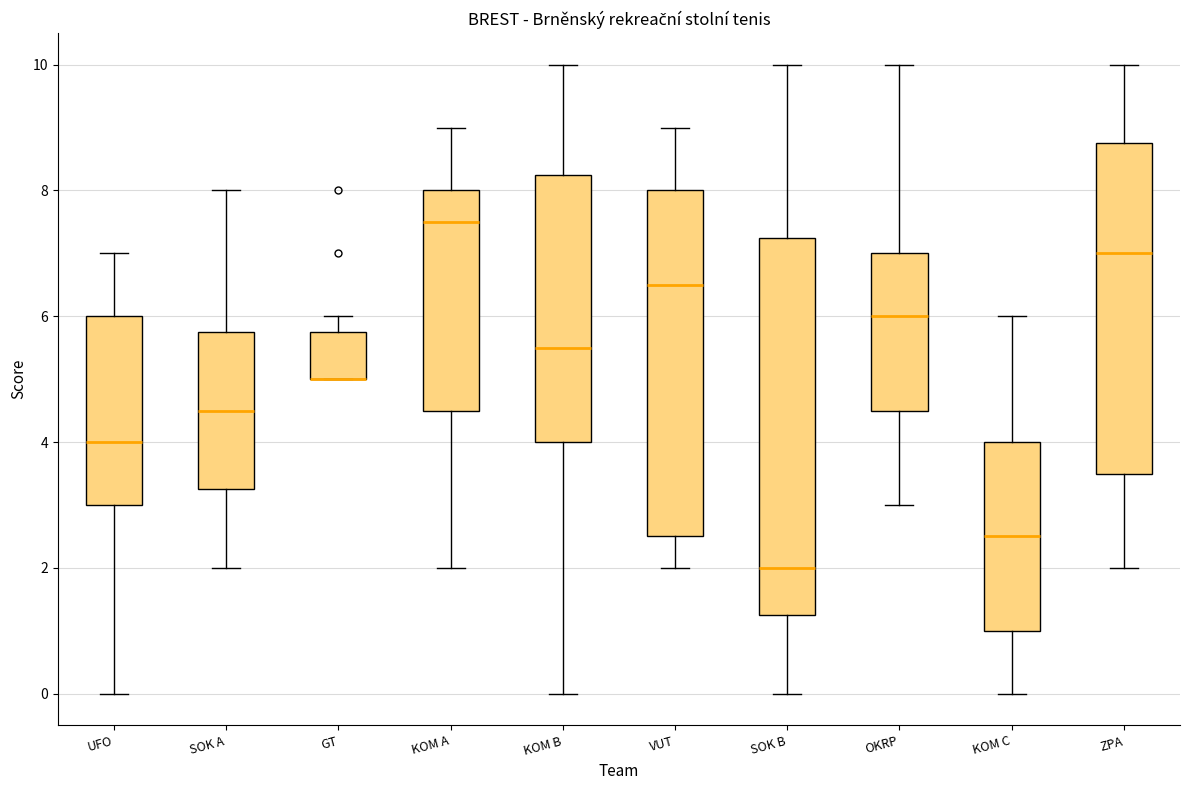

Comparing the boxes themselves (not the whiskers), which one is the tallest?

SOK B